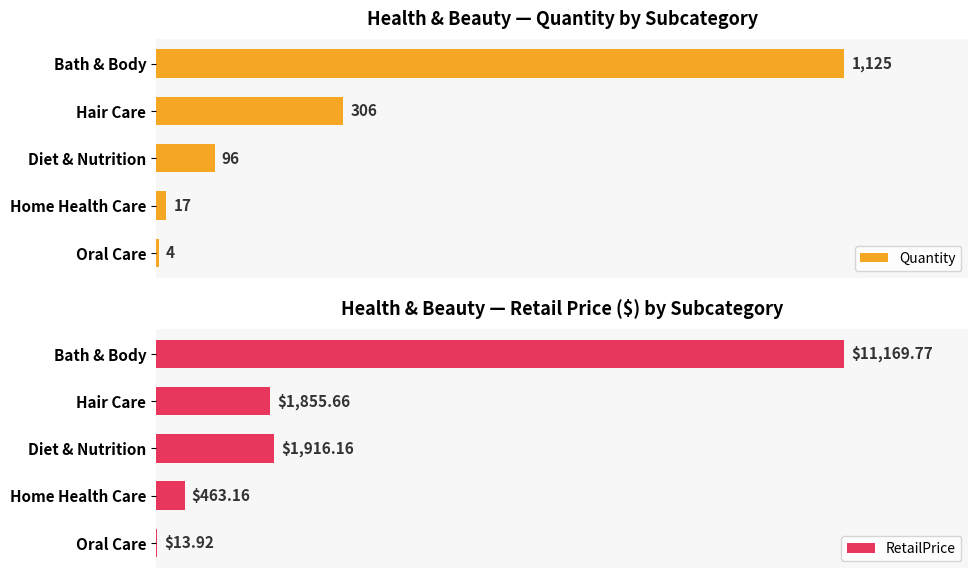

At which label does RetailPrice reach its peak?

Bath & Body